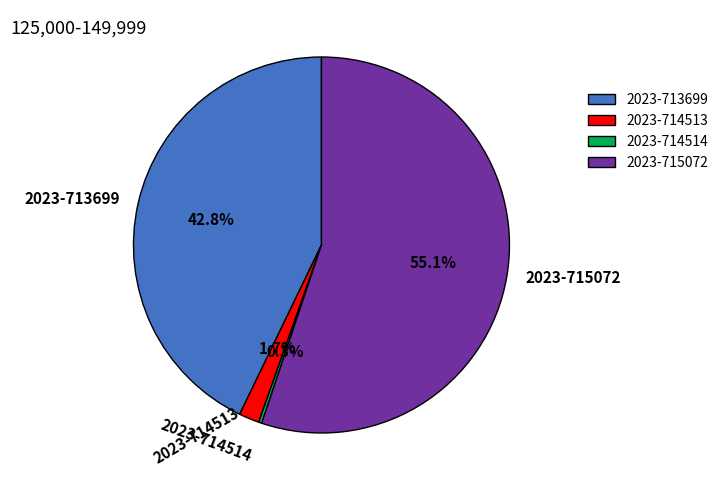

Which category has the biggest portion of the pie?

2023-715072